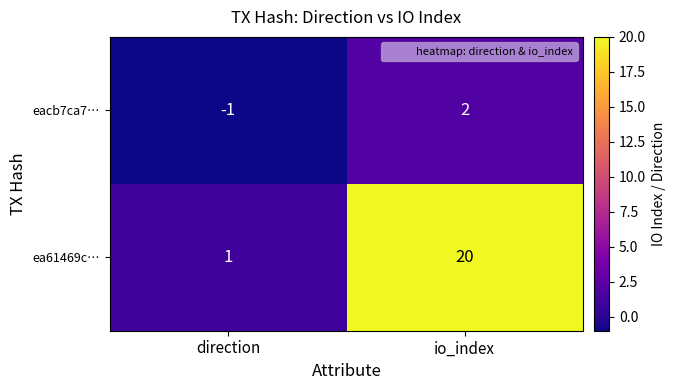

What is the maximum value shown in the chart?

20